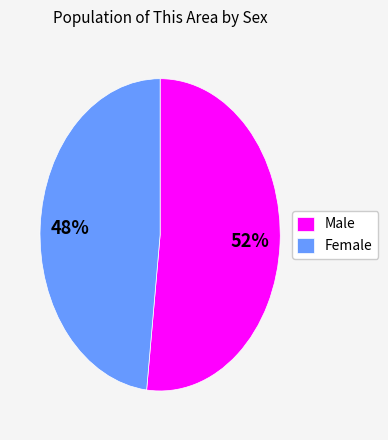

What is the ratio of the value at Male to the value at Female?

1.1